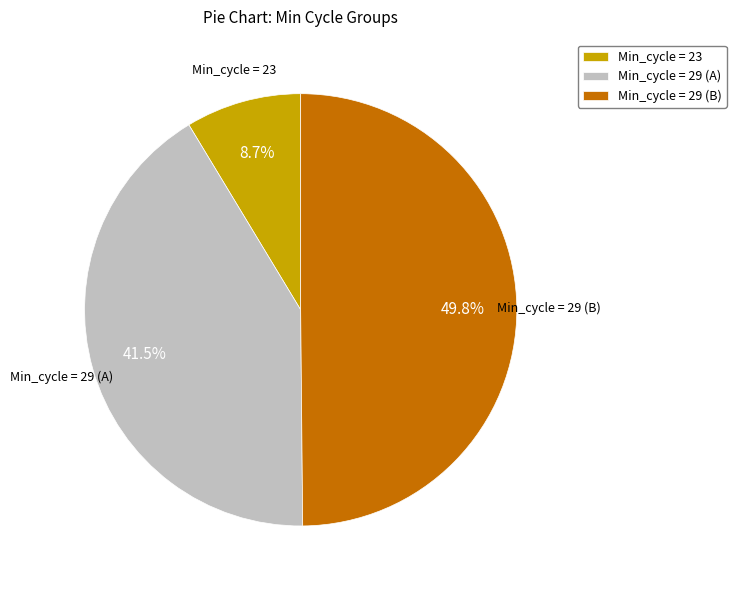

Between Min_cycle = 29 (B) and Min_cycle = 29 (A), which is larger?

Min_cycle = 29 (B)